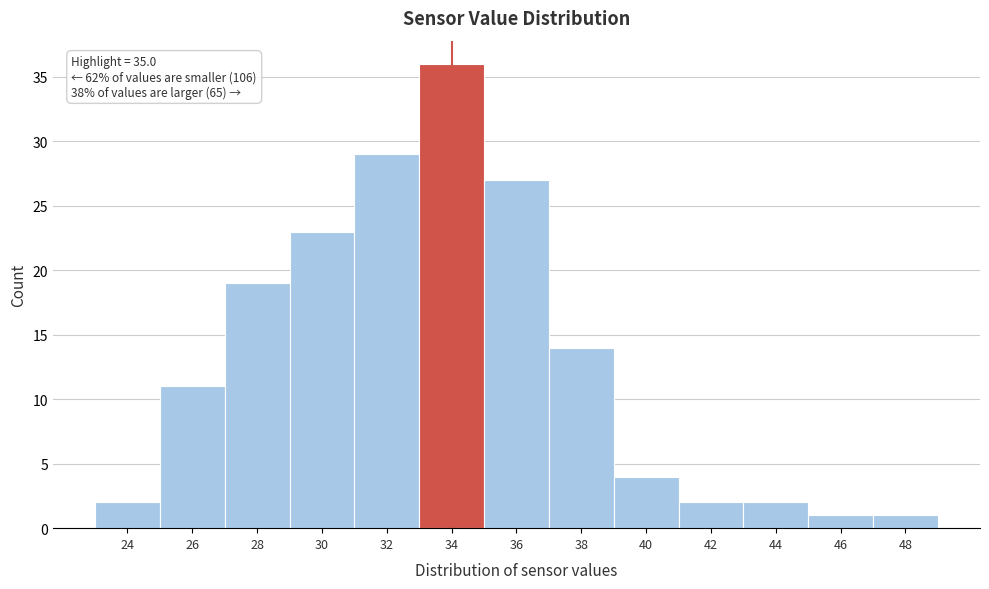

Reading left to right, list all the values displayed in this chart.

24=2	26=11	28=19	30=23	32=29	34=36	36=27	38=14	40=4	42=2	44=2	46=1	48=1